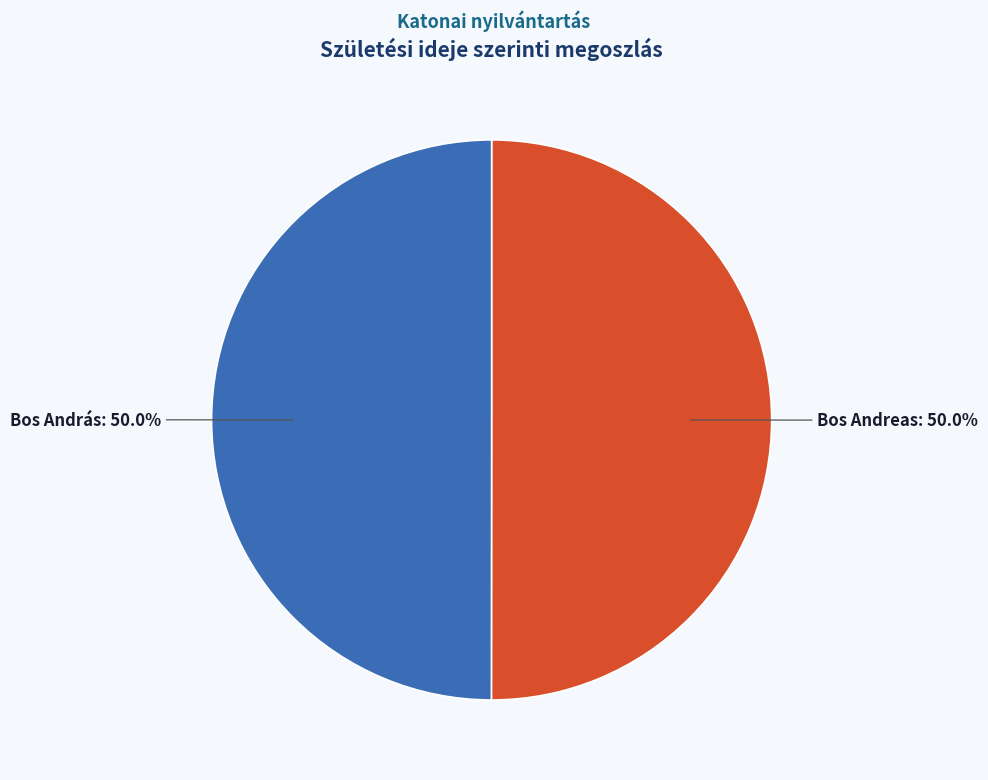

What portion of the pie excludes Bos Andreas?

50.0%